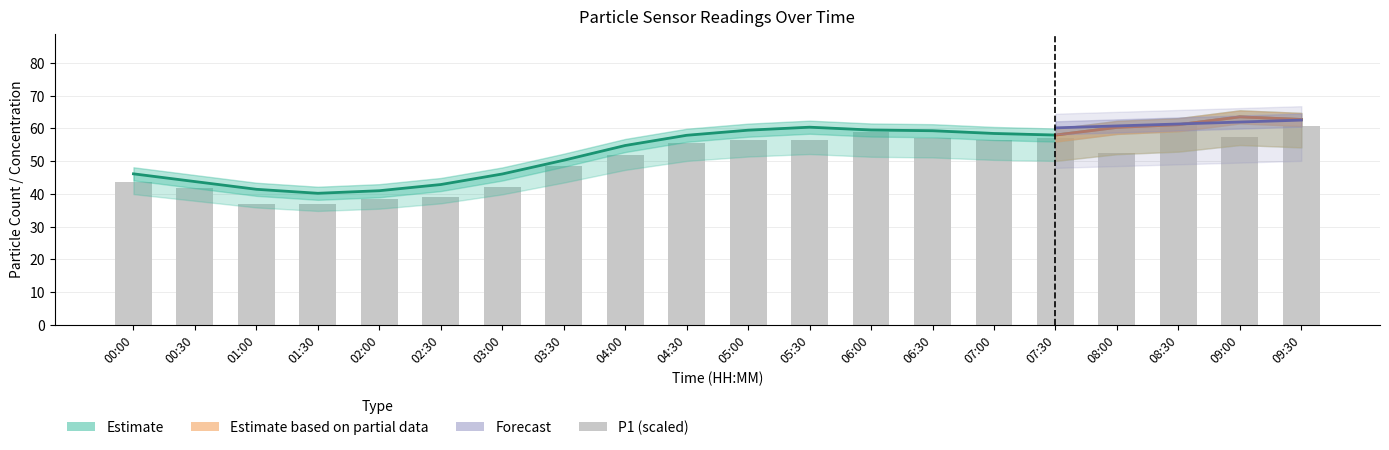

What is the difference between the N25 values at 03:30 and 00:30?

6.1